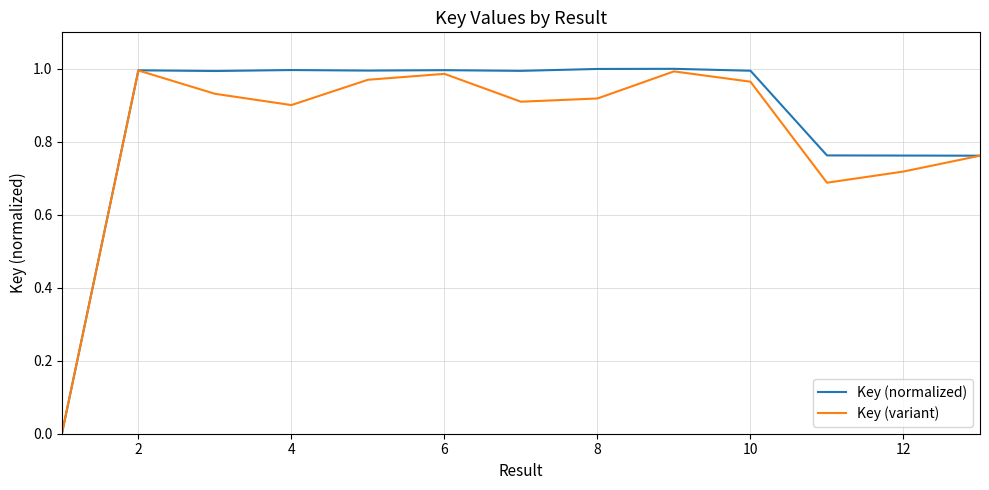

Rank the series by their average value, from lowest to highest.

Key (variant), Key (normalized)